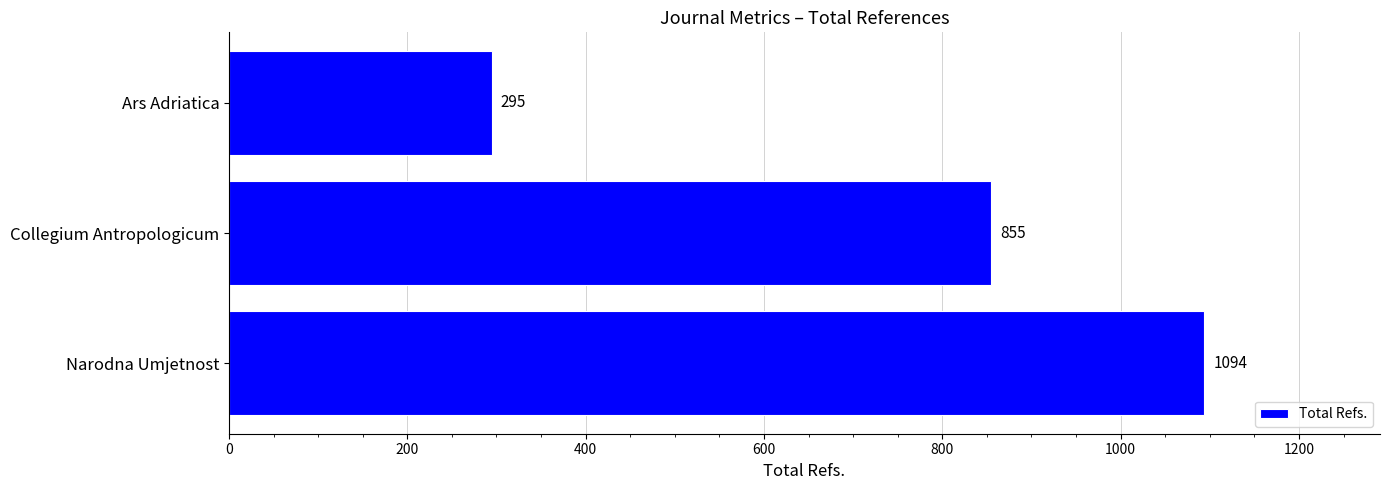

Rank the categories by value from highest to lowest.

Narodna Umjetnost, Collegium Antropologicum, Ars Adriatica